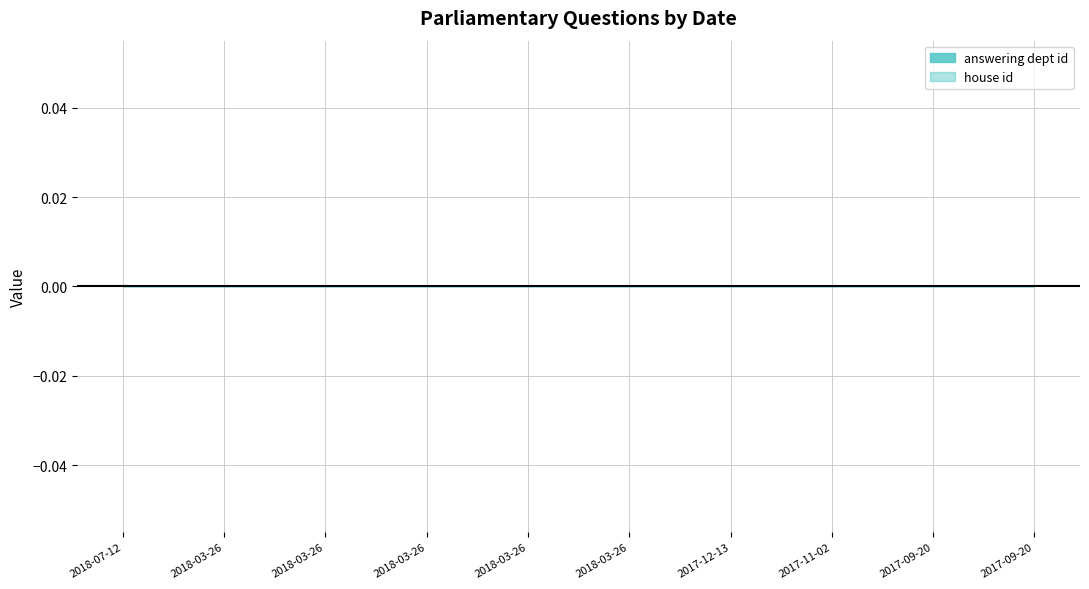

True or false: answering dept id and house id cross at least once.

False